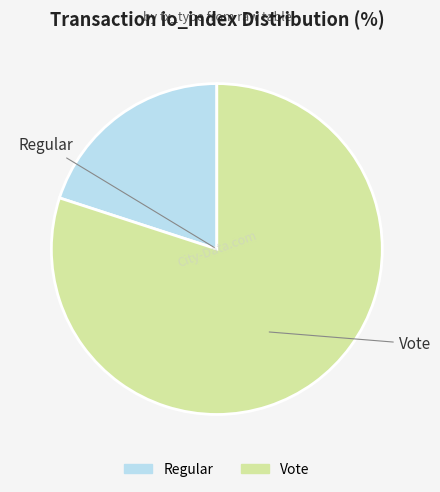

How many segments does this pie chart have?

2